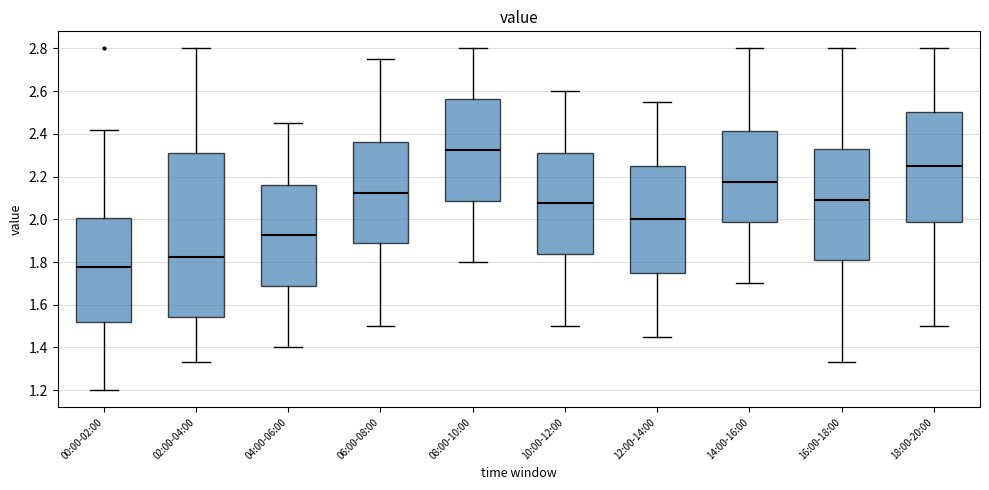

Which box has the lowest median line?

00:00-02:00